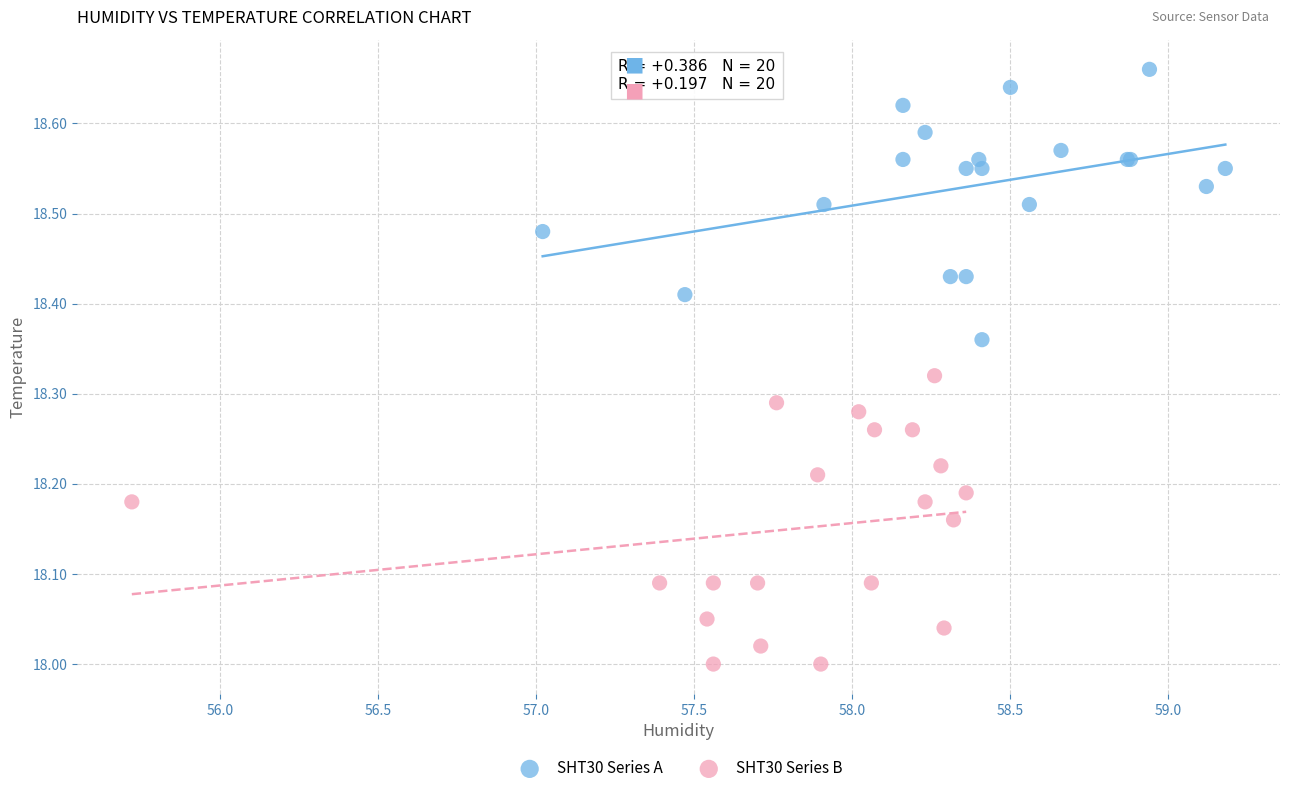

Which series contains the lowest Y value?

SHT30 Series B